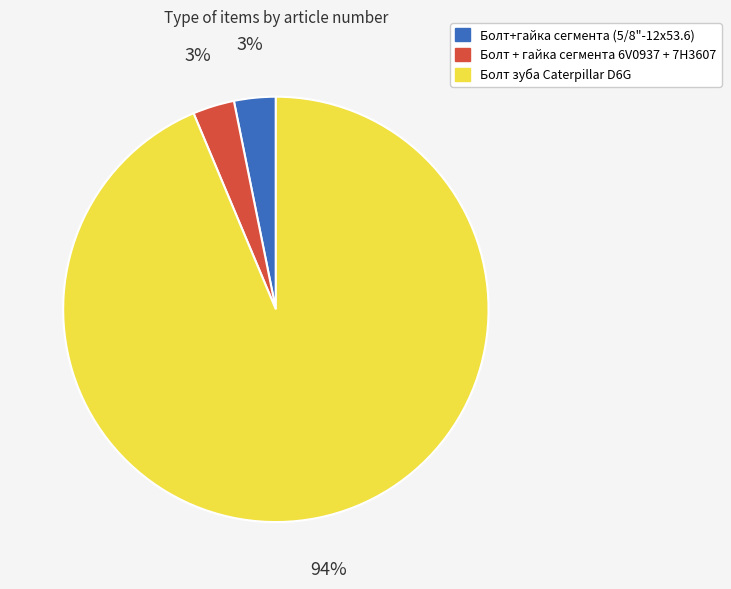

How many slices are in this pie chart?

3